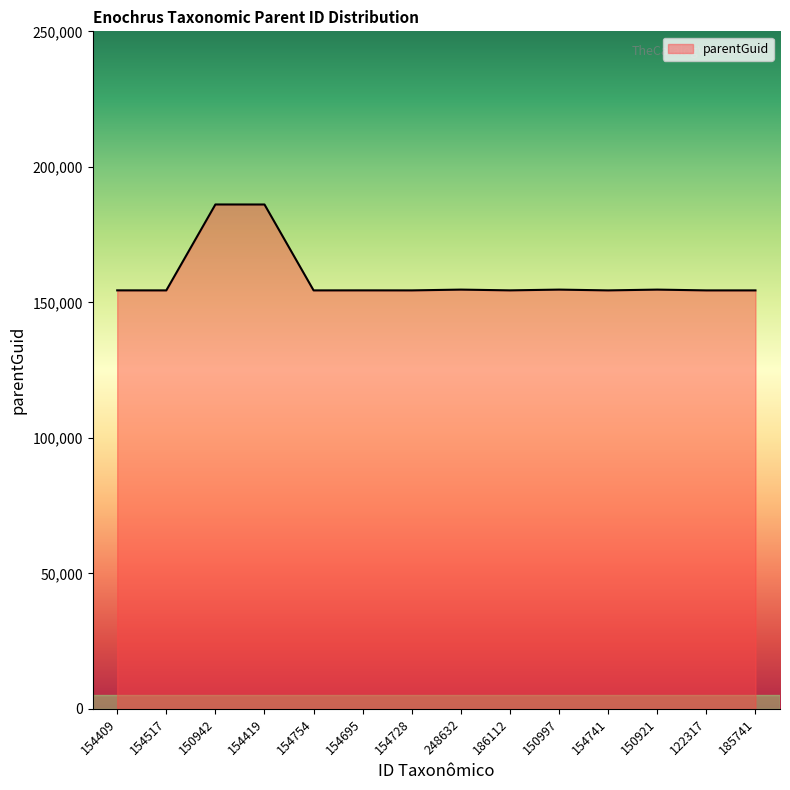

The value at 154728 is 221984. True or false?

False